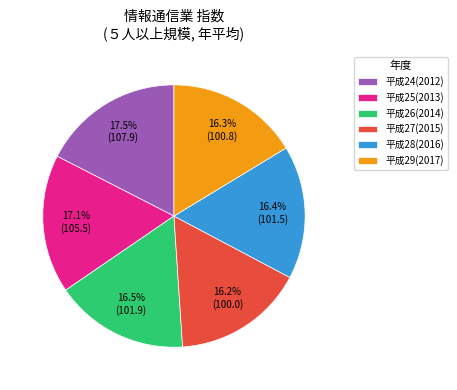

To the nearest percent, what percentage of the pie is 平成25(2013)?

17%